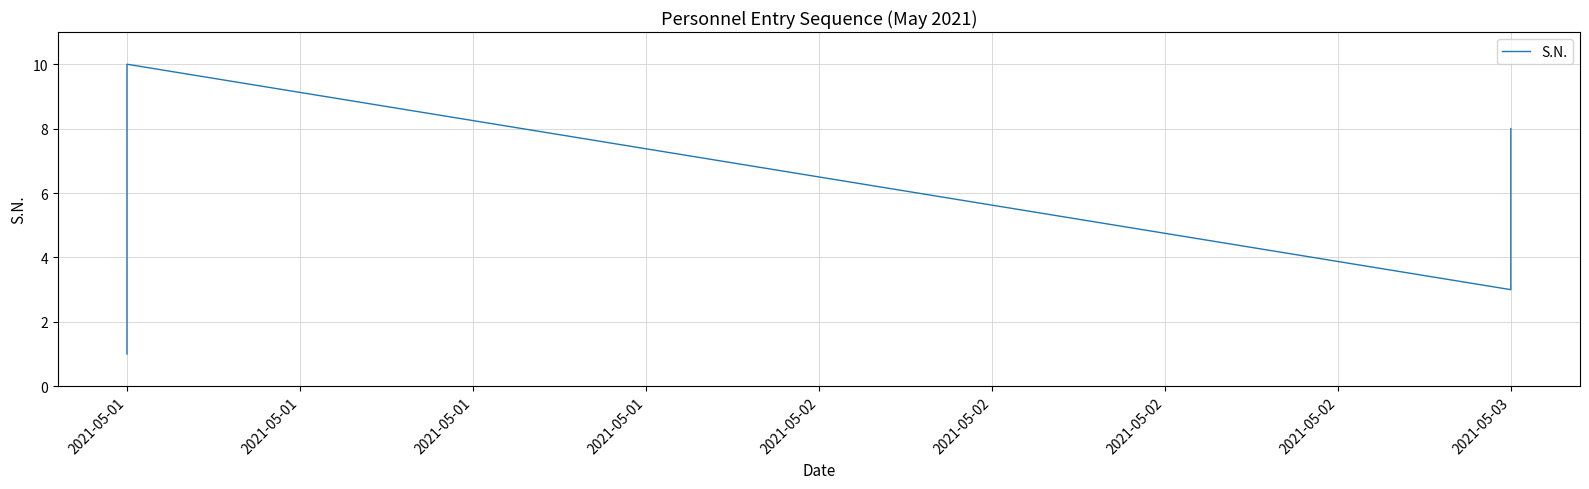

What is the ratio of the value at 2021-05-01 to the value at 2021-05-02?

0.6